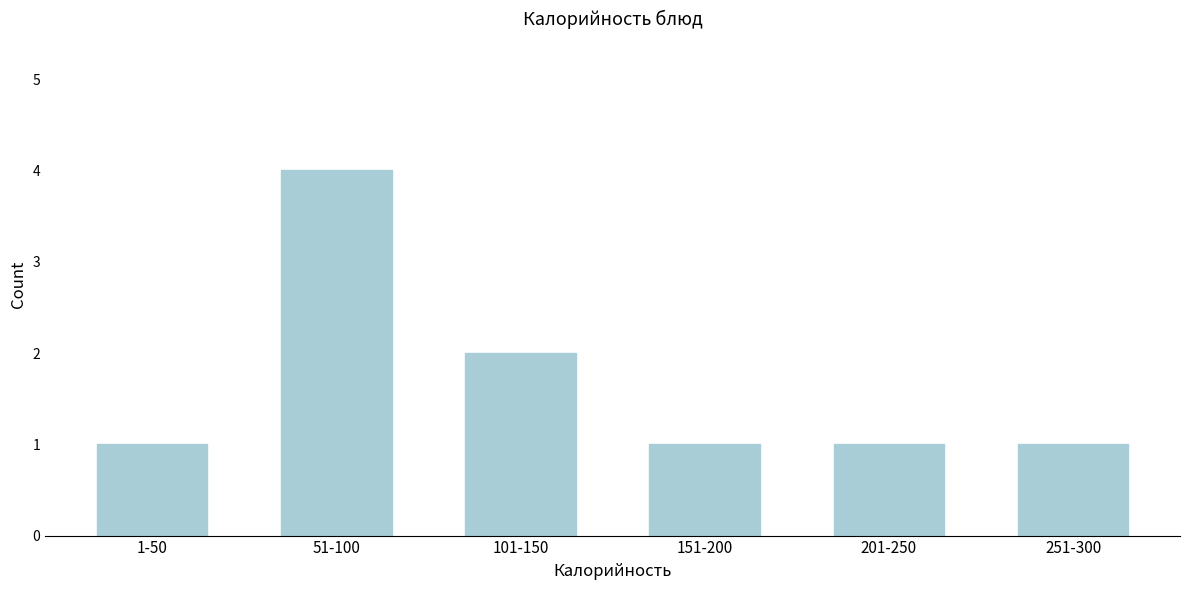

Reading left to right, extract all data points from this chart.

1	4	2	1	1	1